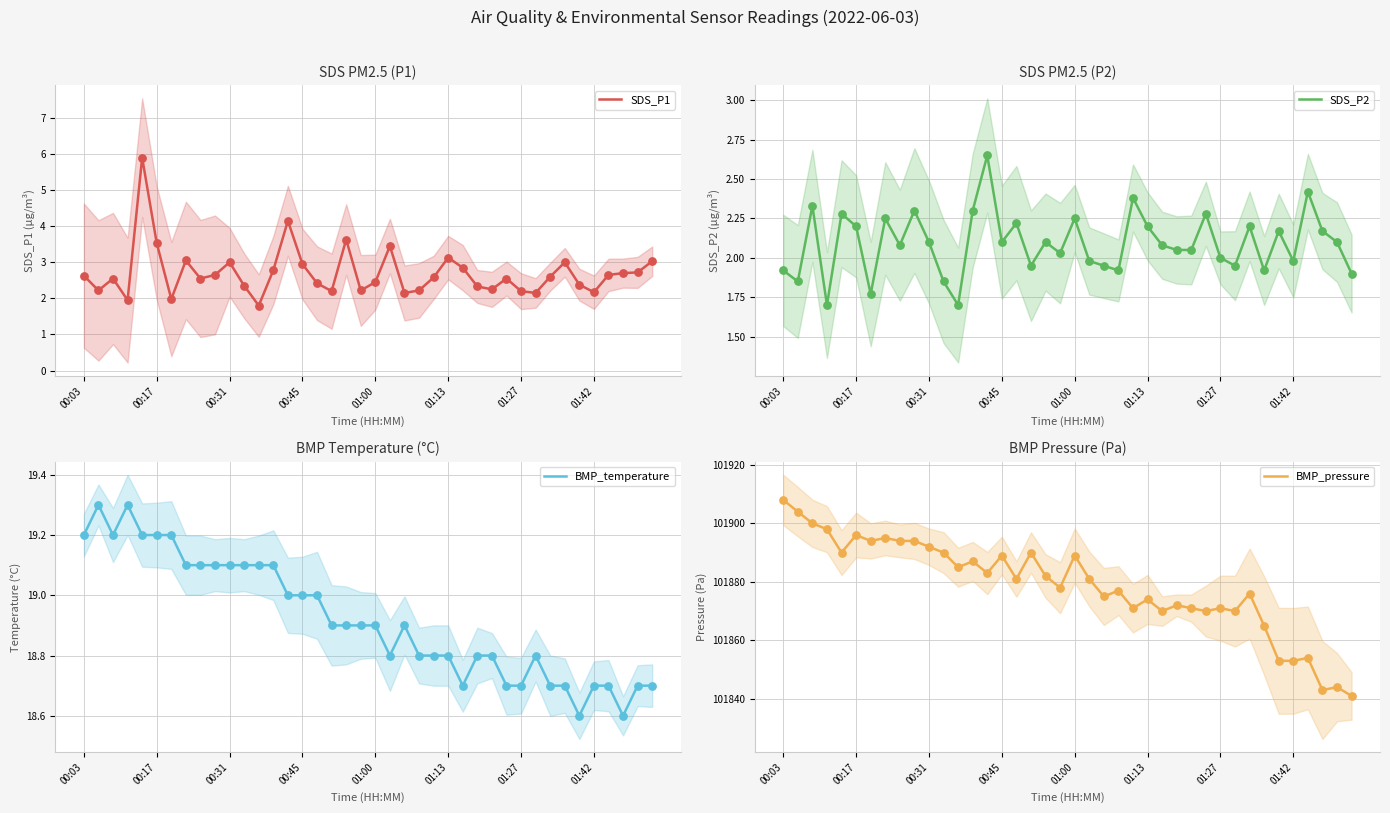

Which series reaches the maximum Y coordinate?

BMP_pressure